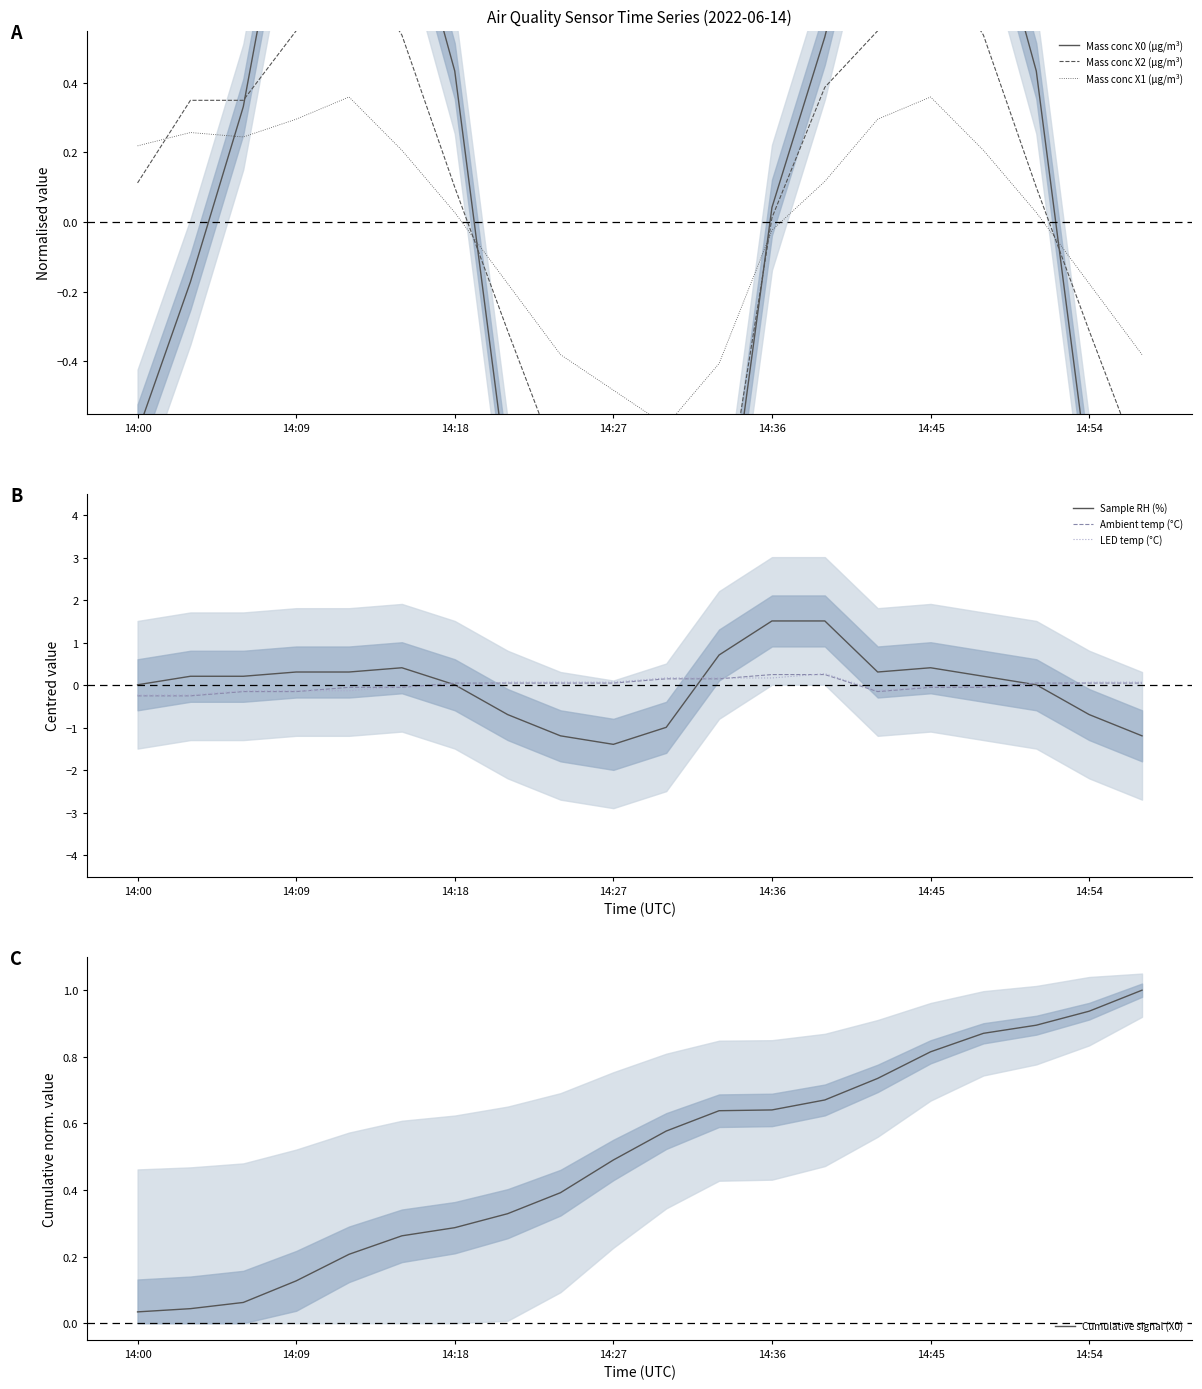

At which label does Sample RH (%) reach its minimum?

14:27